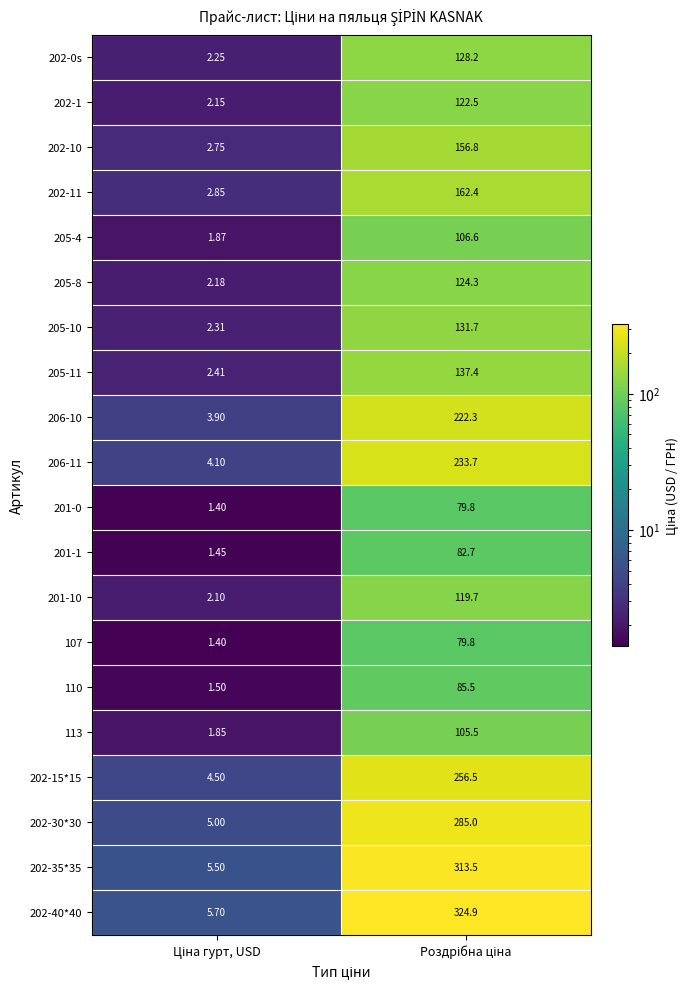

Count the number of data series in this chart.

20